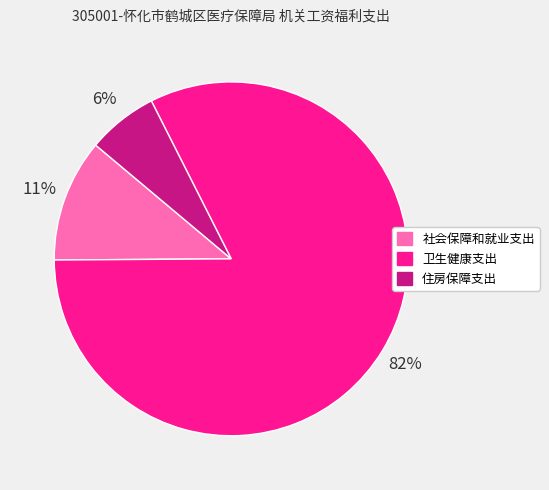

Does 社会保障和就业支出 represent more than half of the total?

No